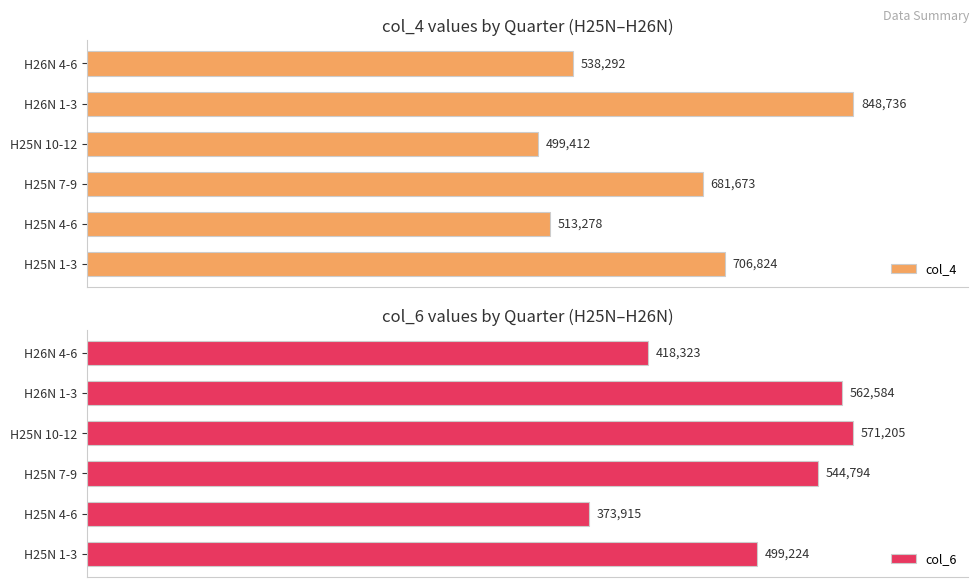

What is the sum of all col_4 values?

3788215